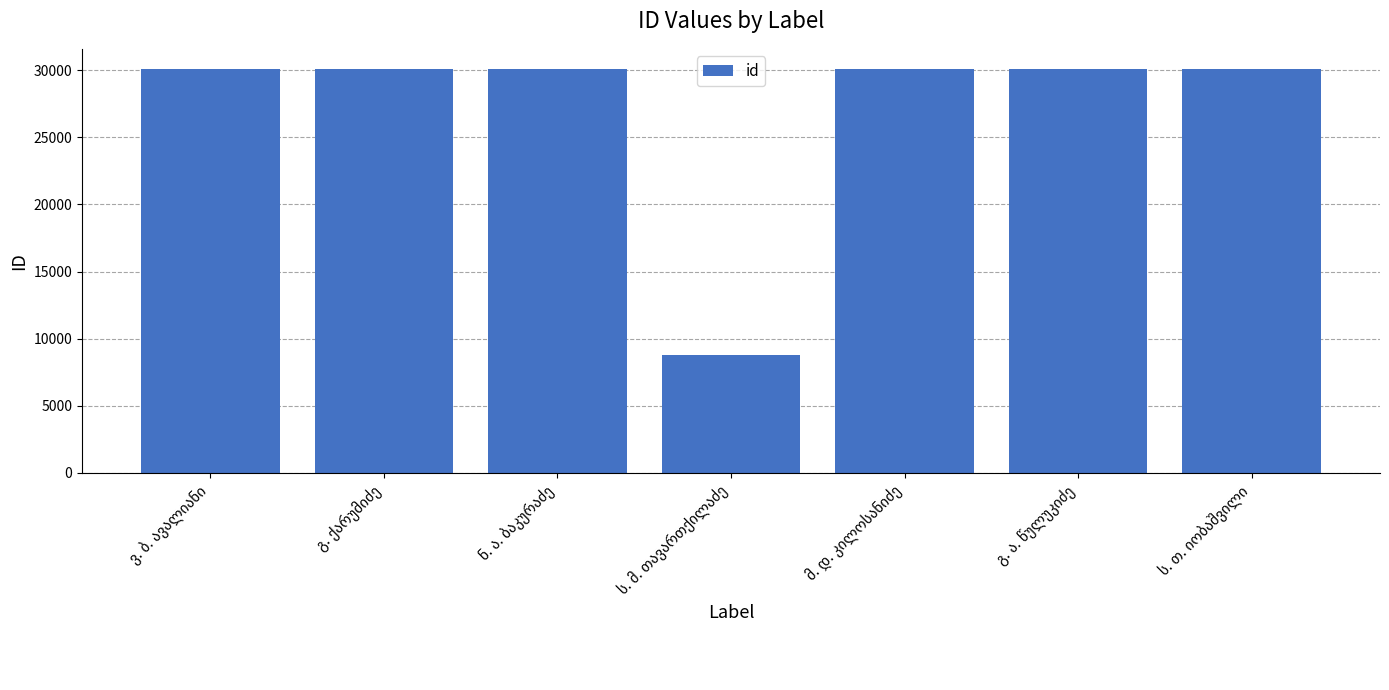

What is the value of the 4th bar from the left?

8787